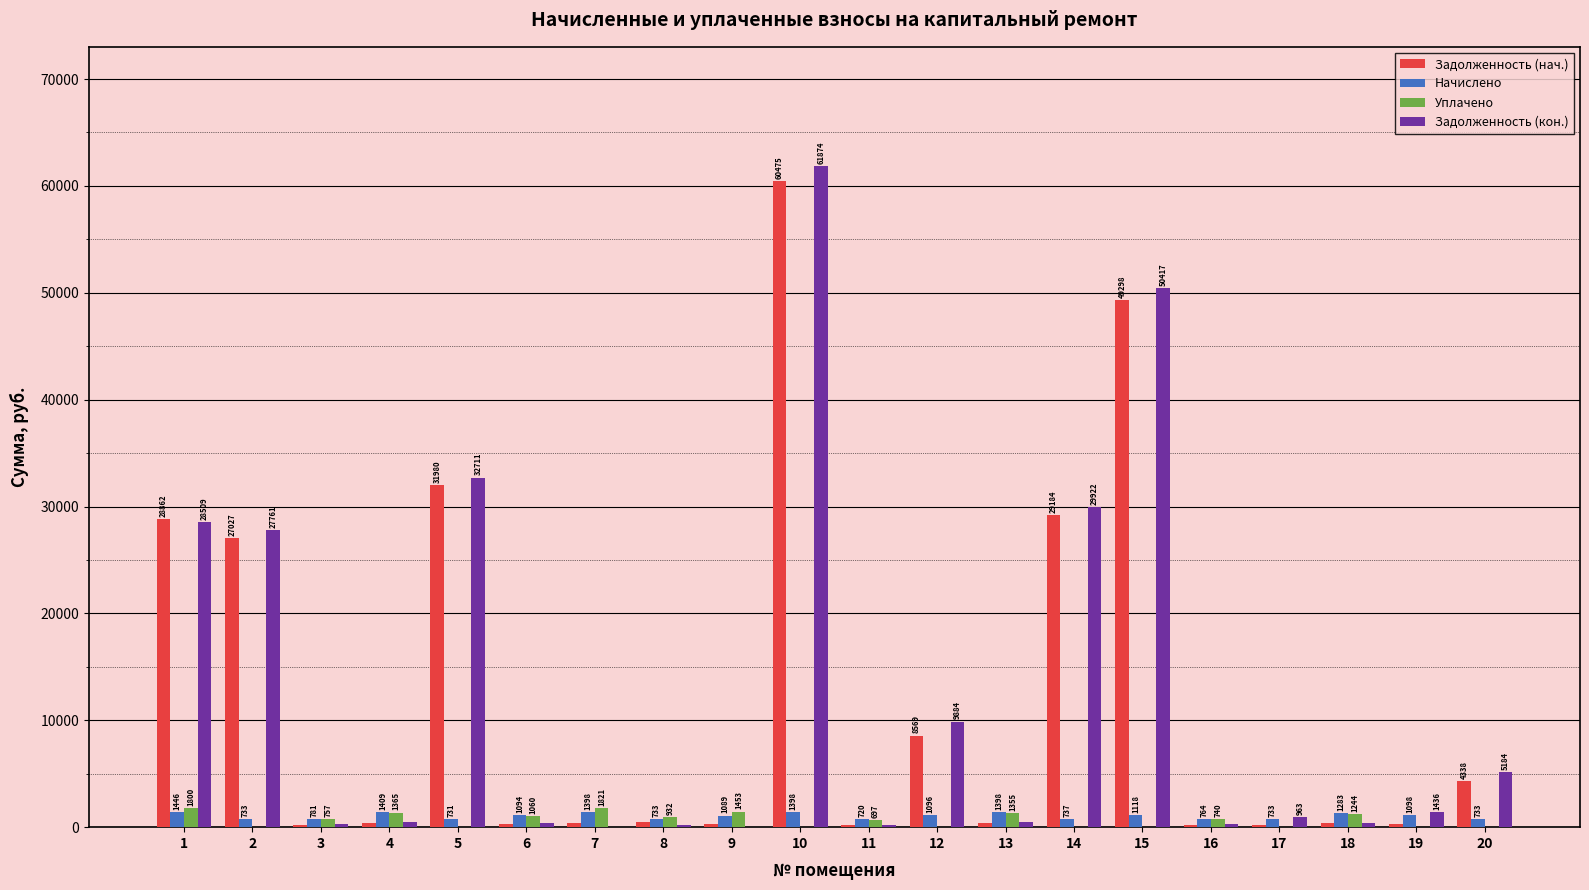

Where does the Задолженность (нач.) series first go above 426?

1